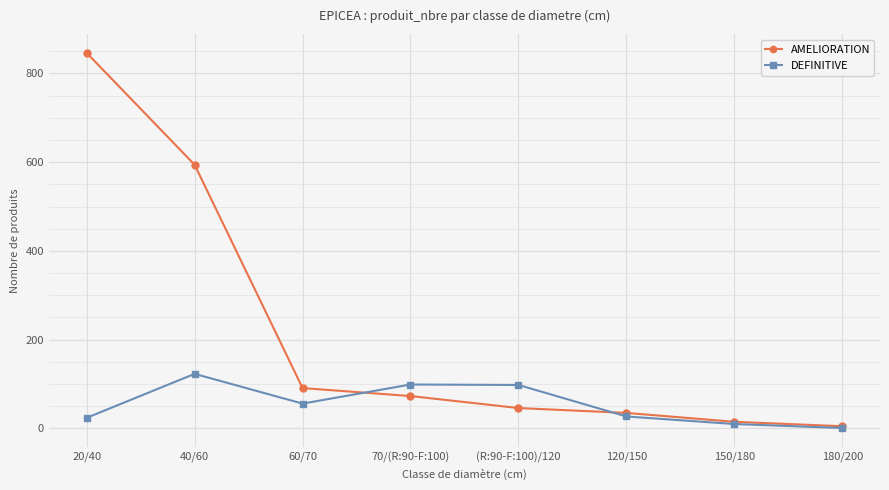

How many lines are shown in the chart?

2